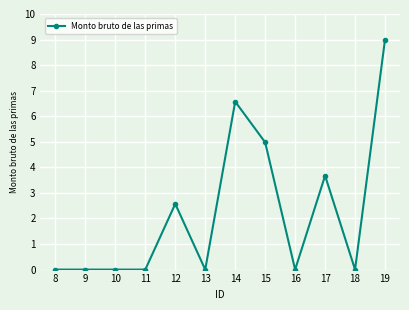

Which label corresponds to the largest value in the chart?

19